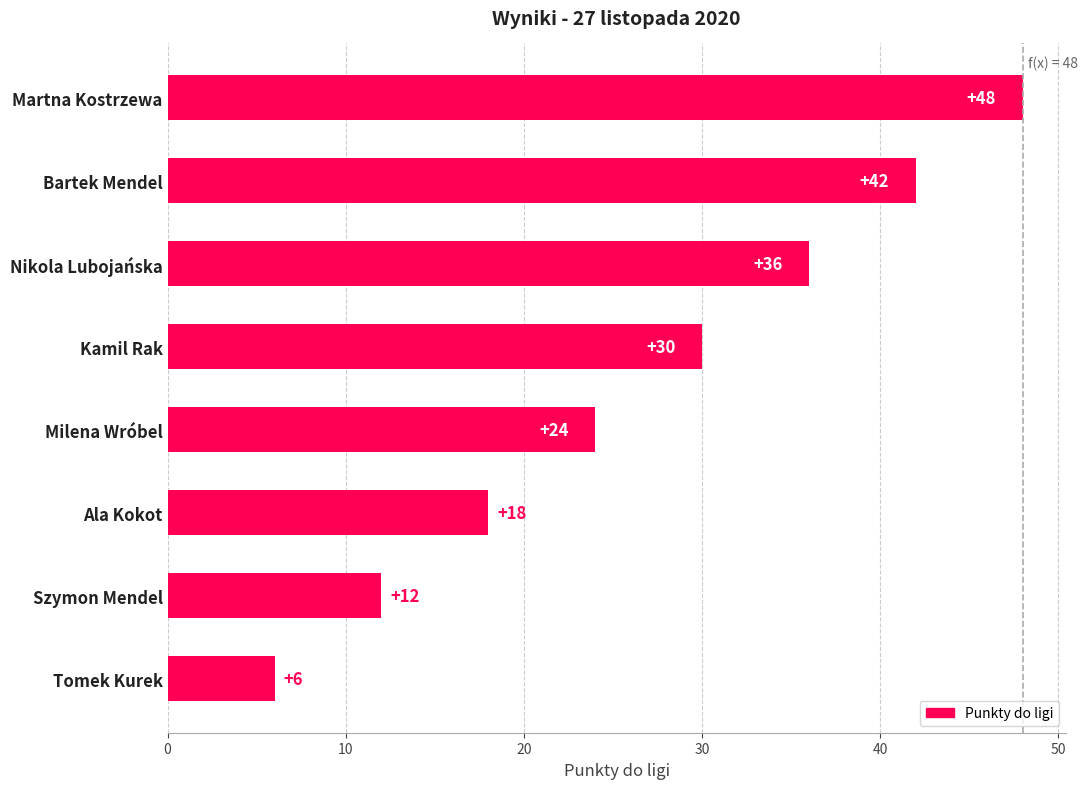

Count the values in the range 18 to 42.

5